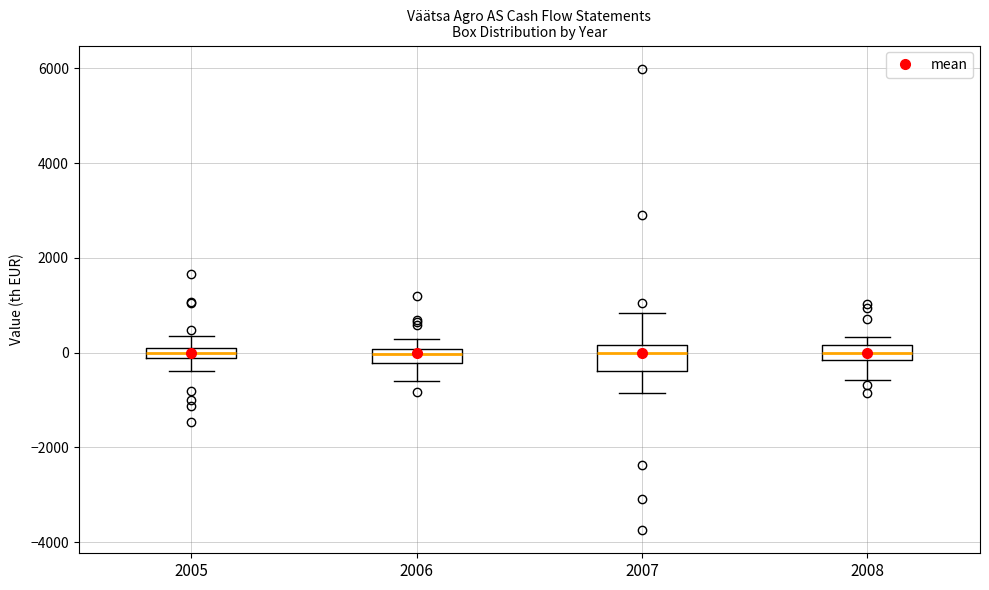

Where is the lower edge of the box at x = 2005 on the y-axis? The values are not printed on the chart, so give them approximately, as read against the axis.

-200